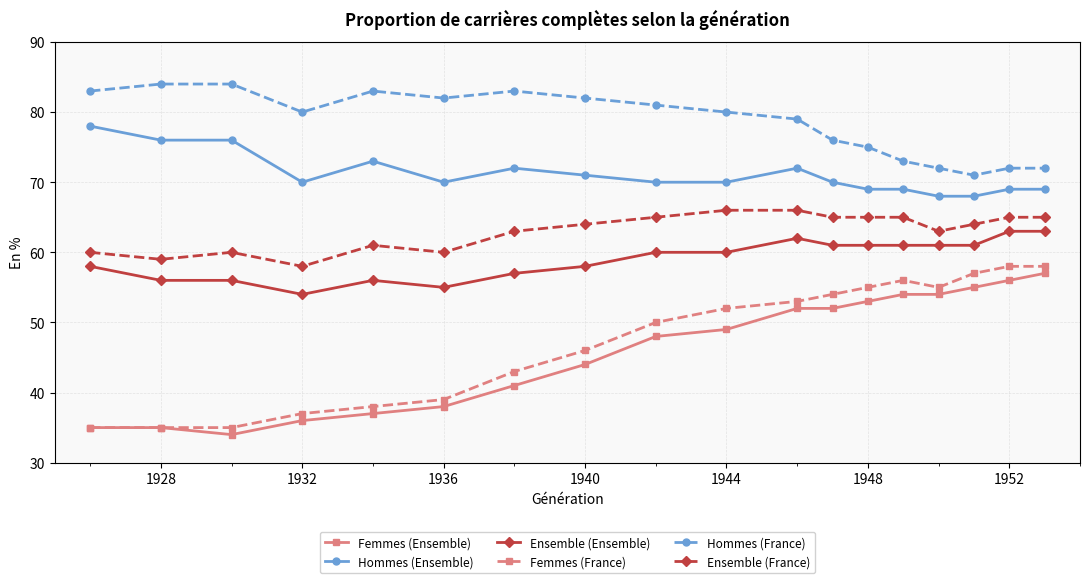

True or false: Hommes (France) and Femmes (France) cross at least once.

False